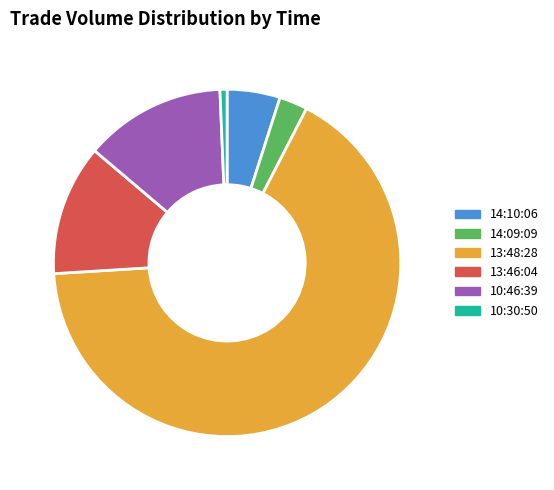

Which has a higher value, 14:09:09 or 13:46:04?

13:46:04